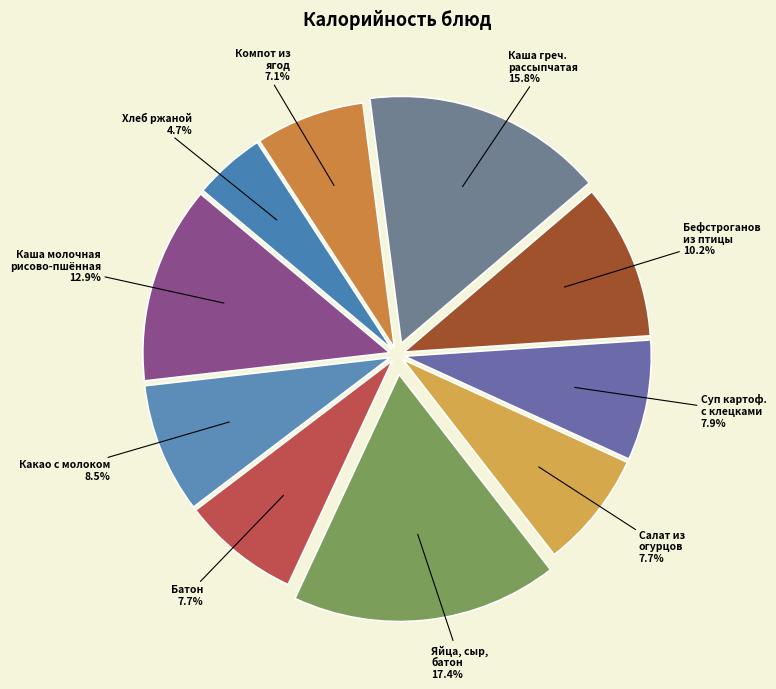

Is there any slice that represents more than half of the pie?

No